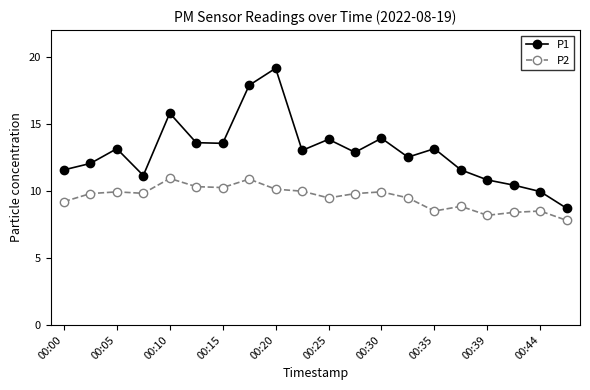

True or false: P2 and P1 intersect in this chart.

False